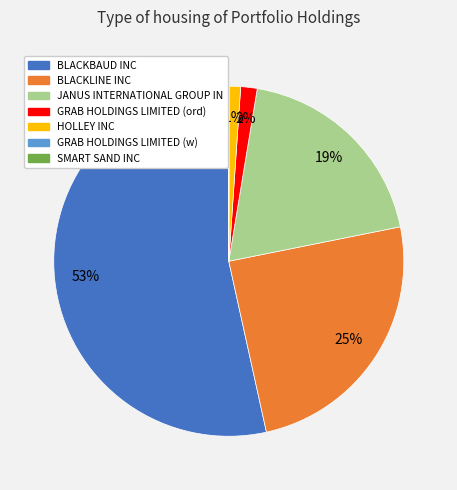

To the nearest percent, what is the difference between the JANUS INTERNATIONAL GROUP IN and BLACKBAUD INC slice percentages?

34%